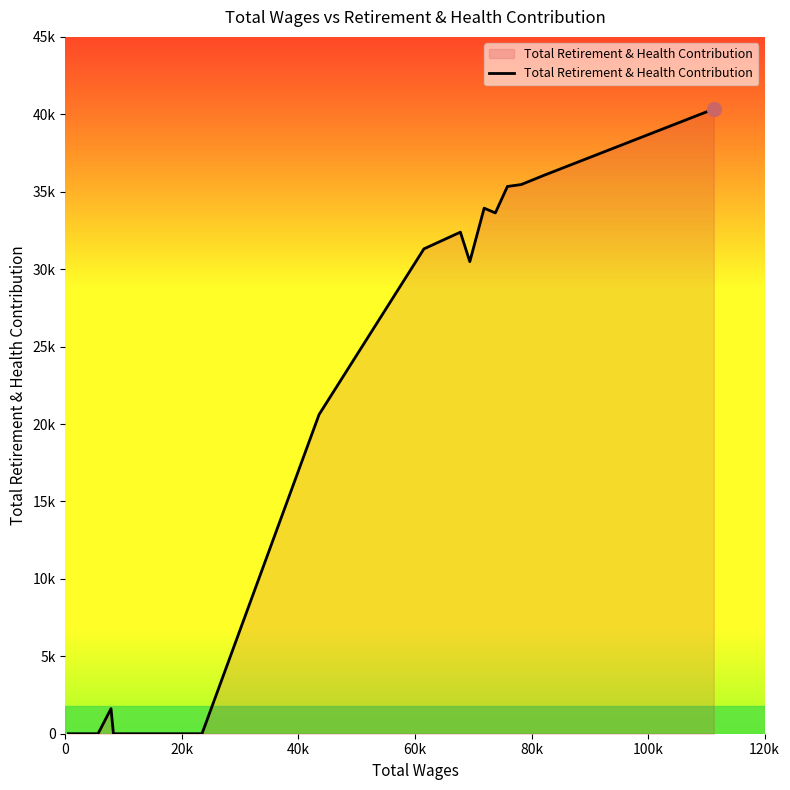

Does the chart have visible grid lines?

No